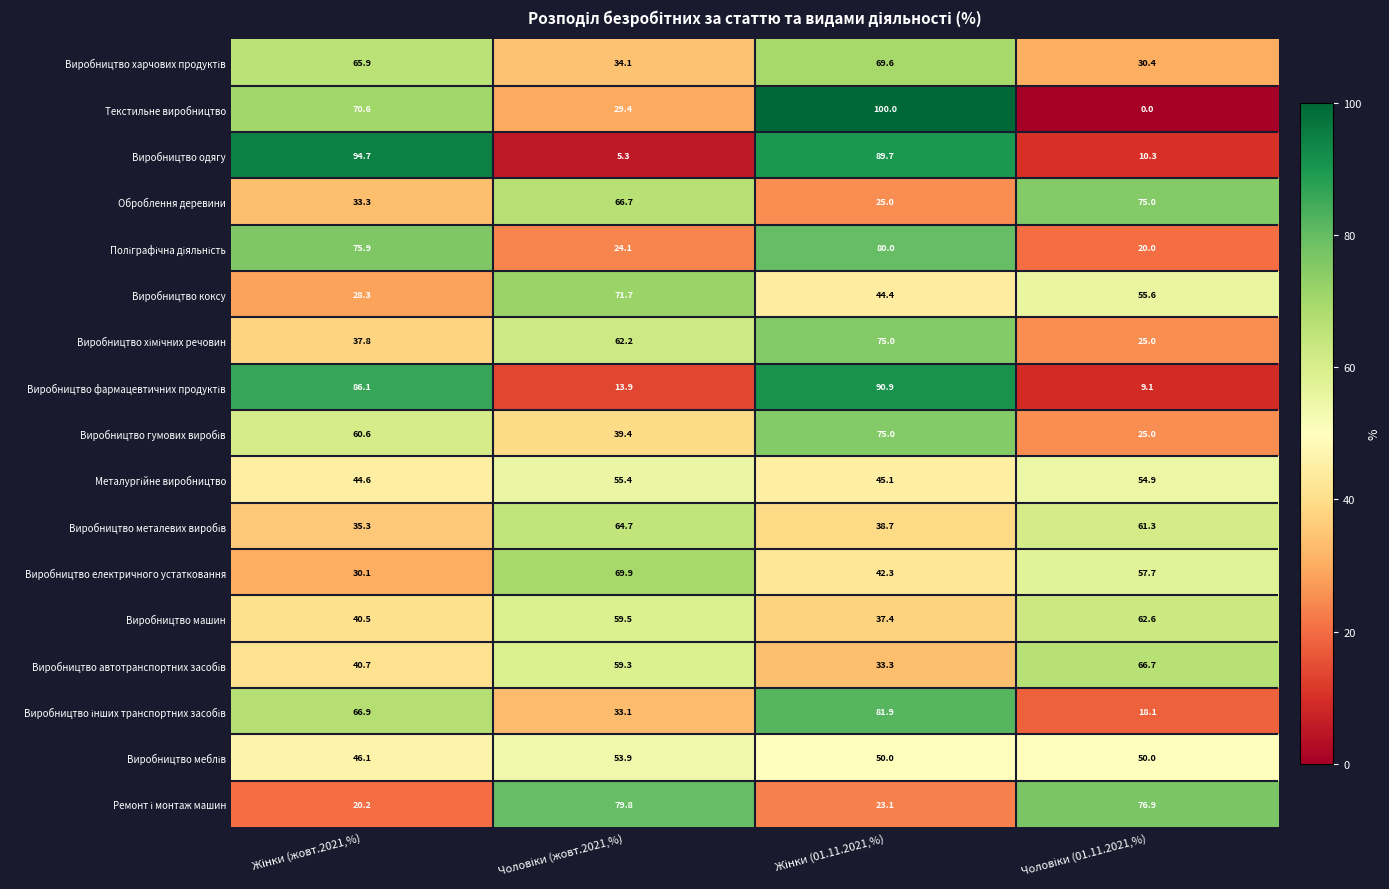

Count the number of categories in the chart.

4